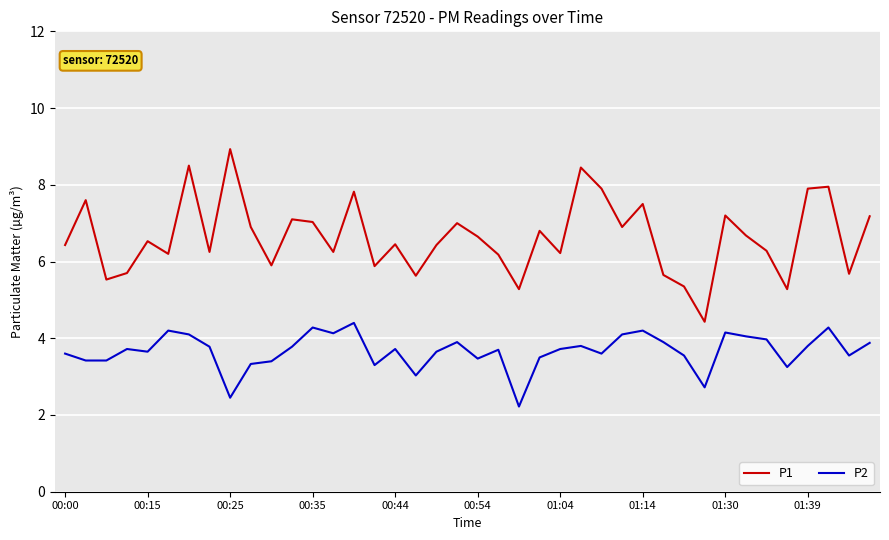

Which series has the widest spread of values?

P1